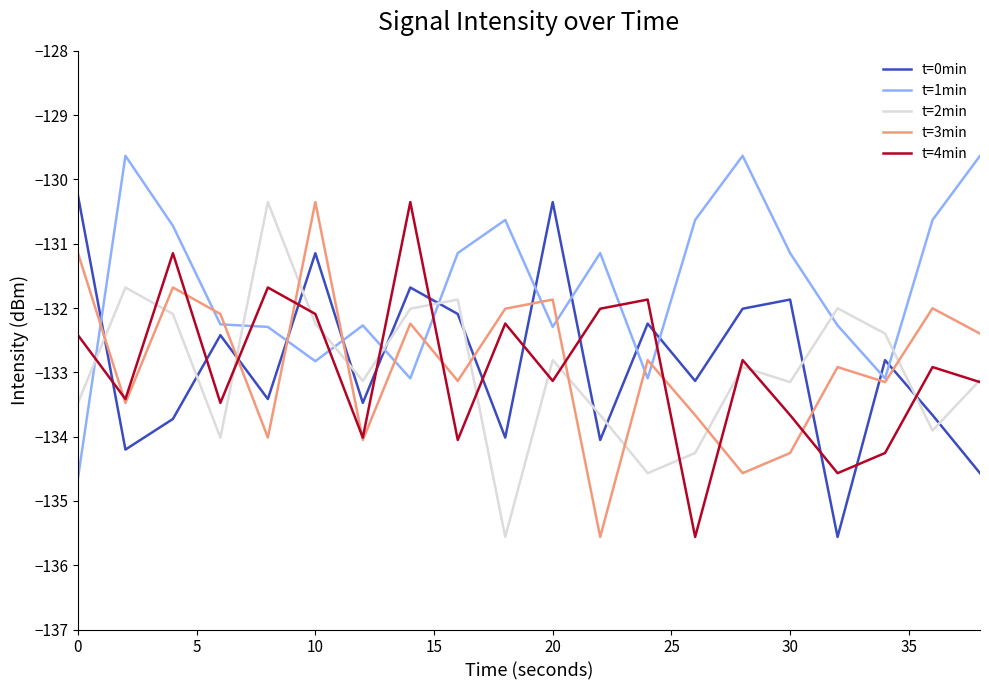

Which series has the largest total across all categories?

t=1min